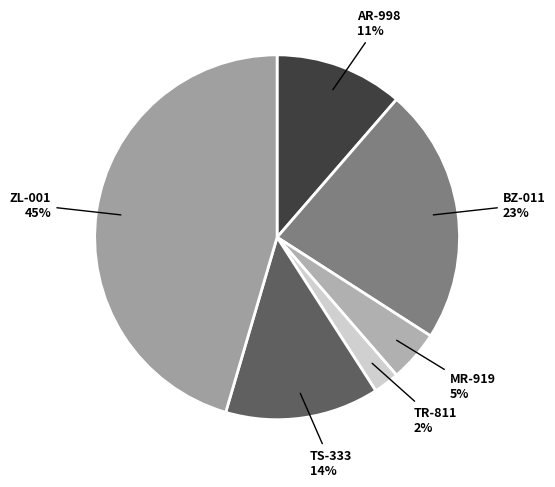

How many slices are in this pie chart?

6